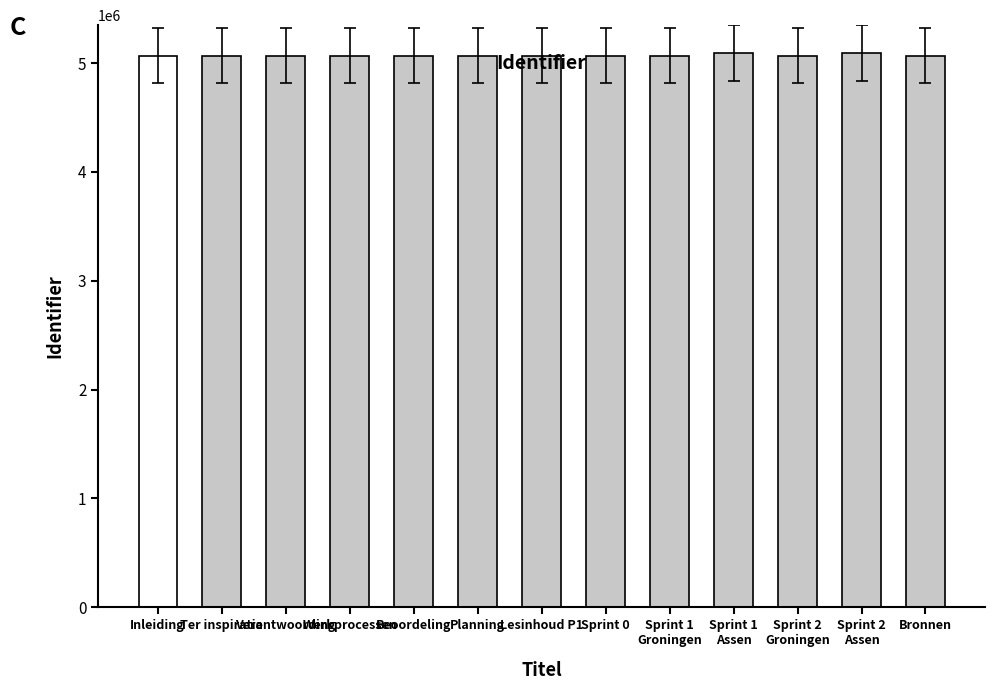

What is the greatest value displayed?

5093420